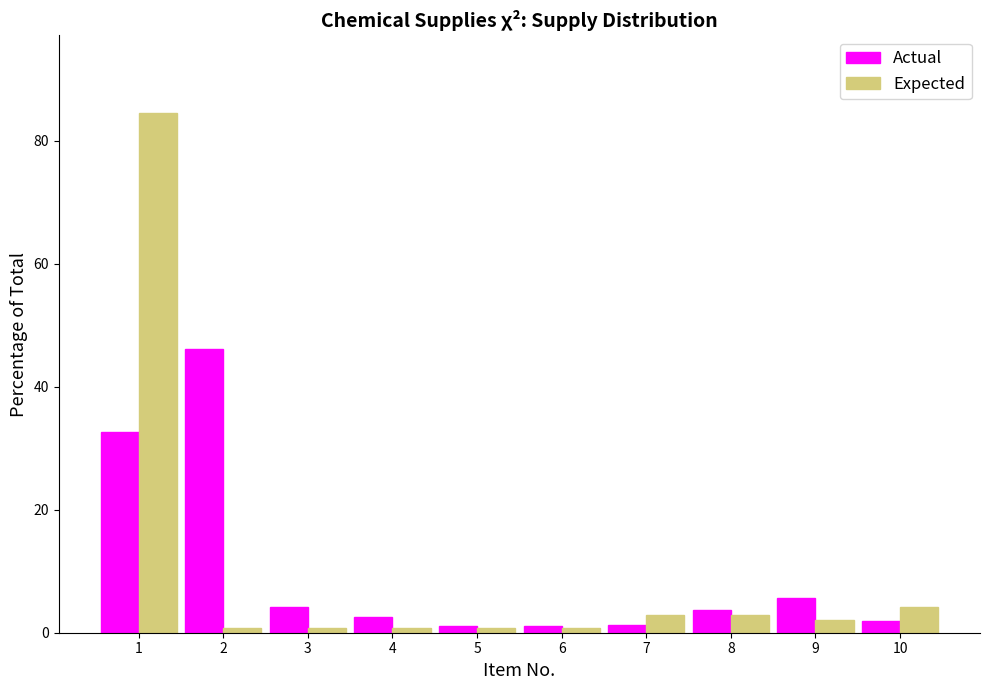

Which series has the largest range (max minus min)?

Expected